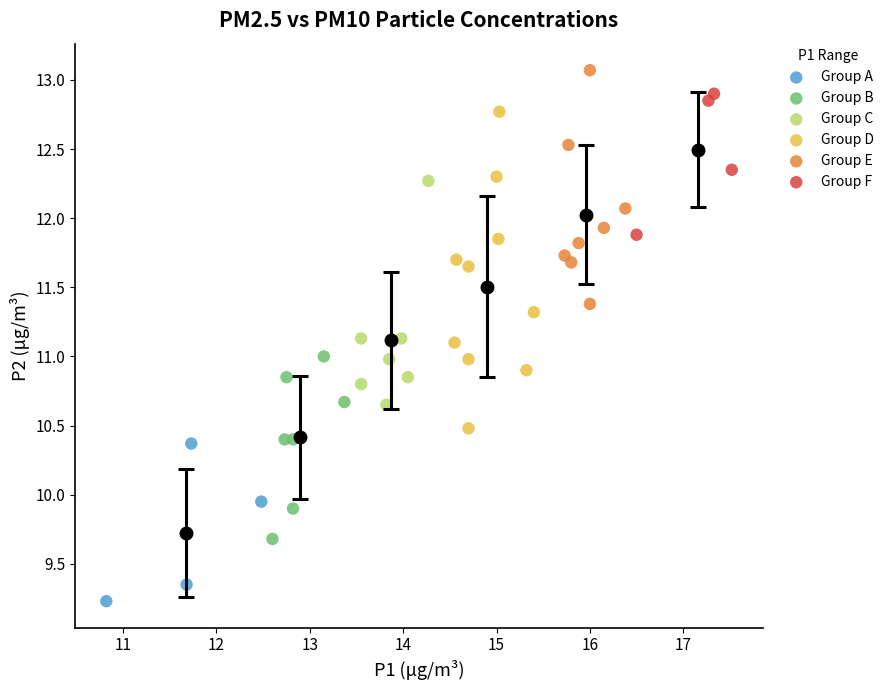

Which series contains the lowest Y value?

Group A